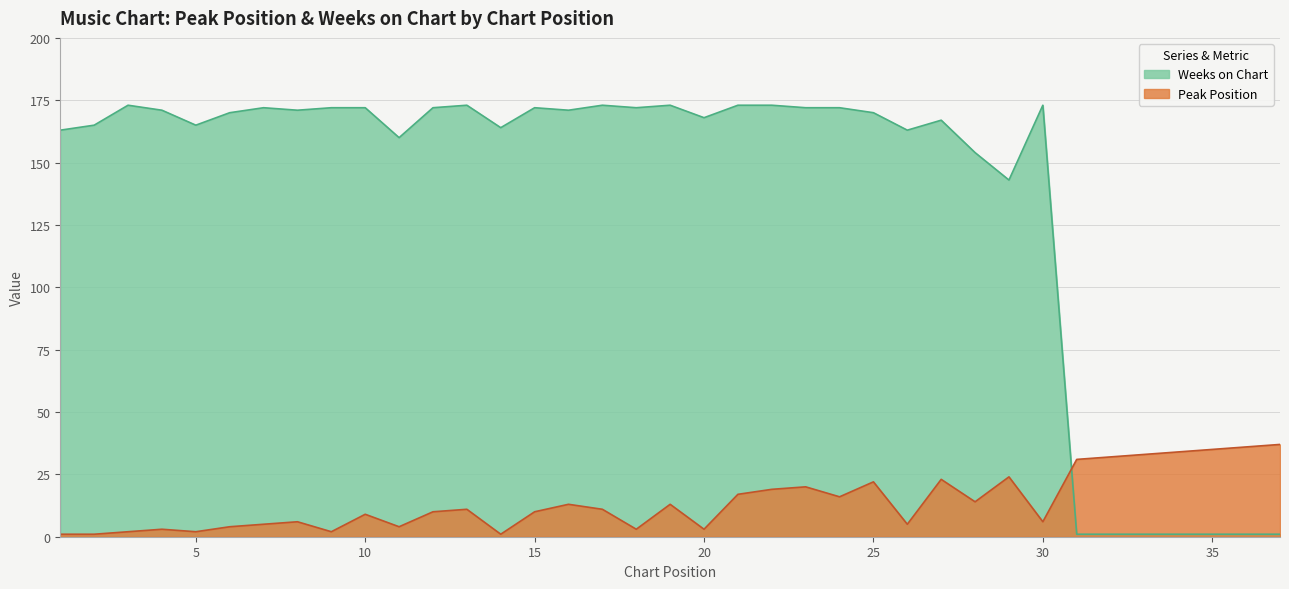

Reading left to right, transcribe all the data shown in this chart.

Peak Position: 1=1	2=1	3=2	4=3	5=2	6=4	7=5	8=6	9=2	10=9	11=4	12=10	13=11	14=1	15=10	16=13	17=11	18=3	19=13	20=3	21=17	22=19	23=20	24=16	25=22	26=5	27=23	28=14	29=24	30=6	31=31	32=32	33=33	34=34	35=35	36=36	37=37
Weeks on Chart: 1=163	2=165	3=173	4=171	5=165	6=170	7=172	8=171	9=172	10=172	11=160	12=172	13=173	14=164	15=172	16=171	17=173	18=172	19=173	20=168	21=173	22=173	23=172	24=172	25=170	26=163	27=167	28=154	29=143	30=173	31=1	32=1	33=1	34=1	35=1	36=1	37=1